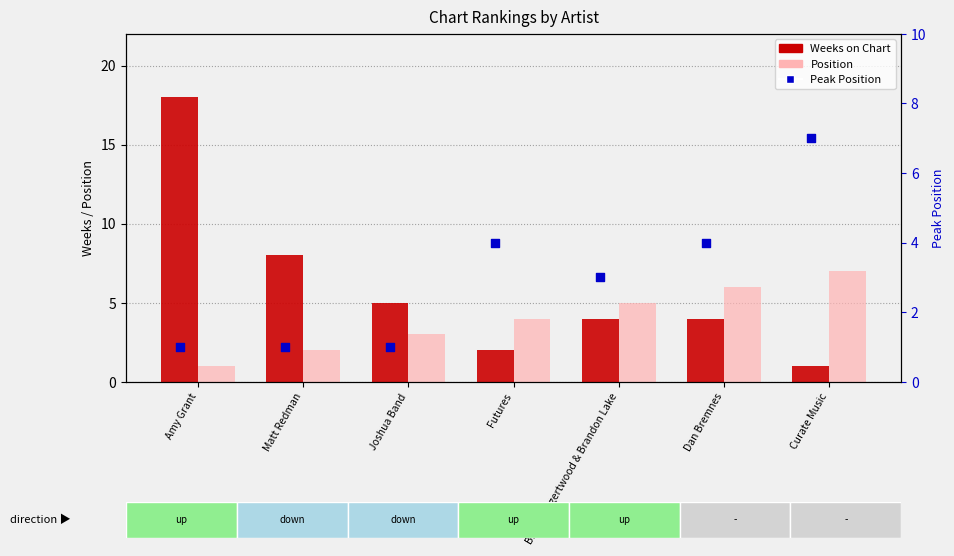

Which series has the widest spread of Y values?

Weeks on Chart